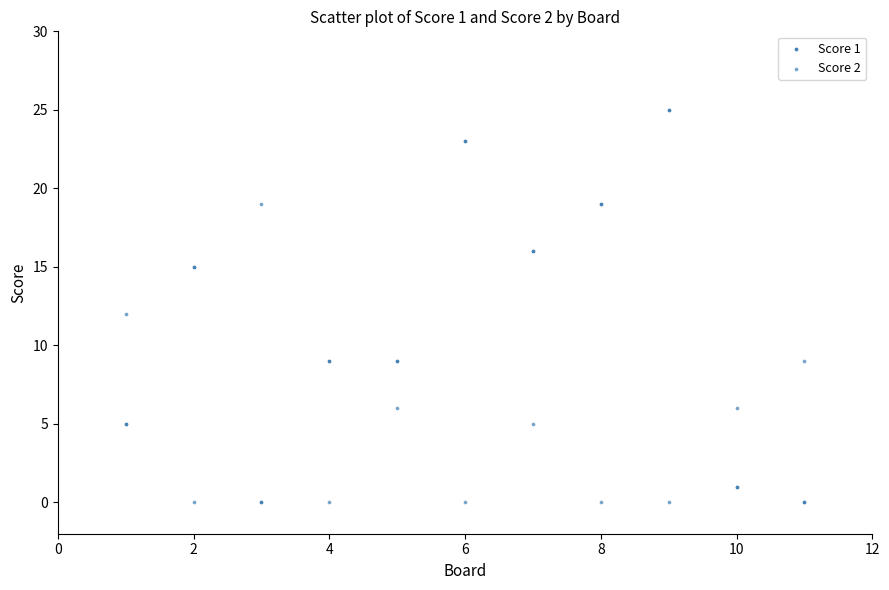

Count the number of points in this scatter plot.

22